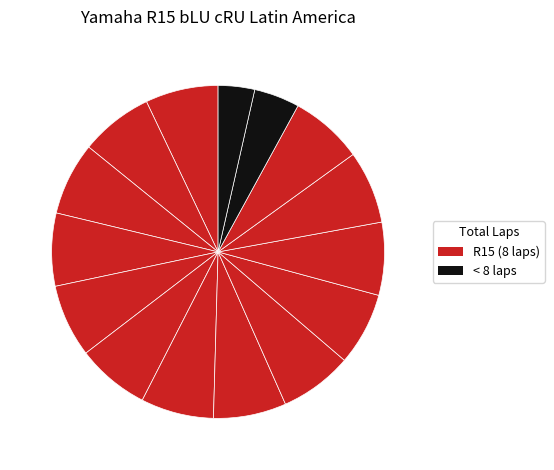

How many slices are in this pie chart?

15